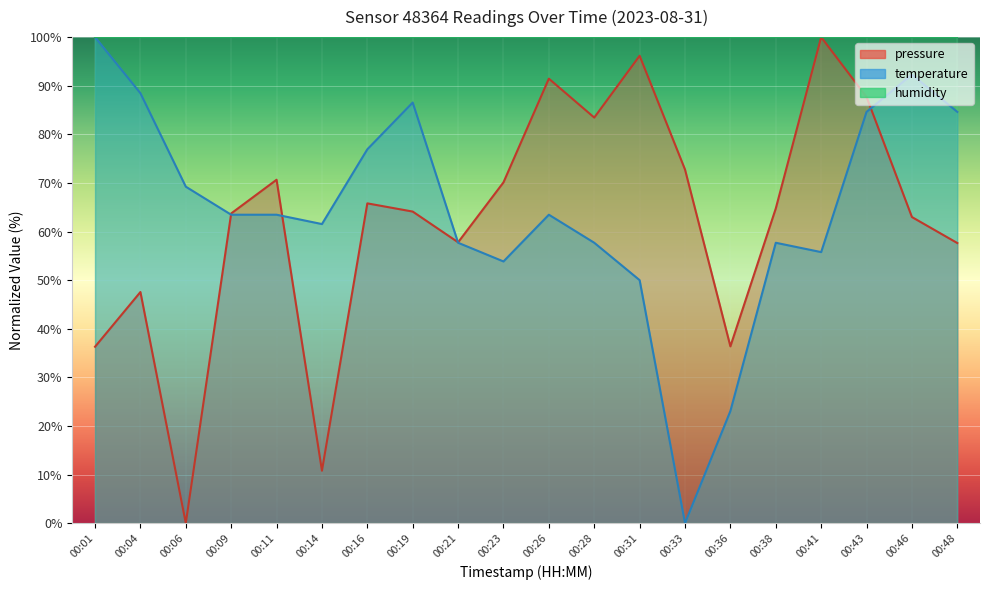

Which series has the largest total across all categories?

humidity